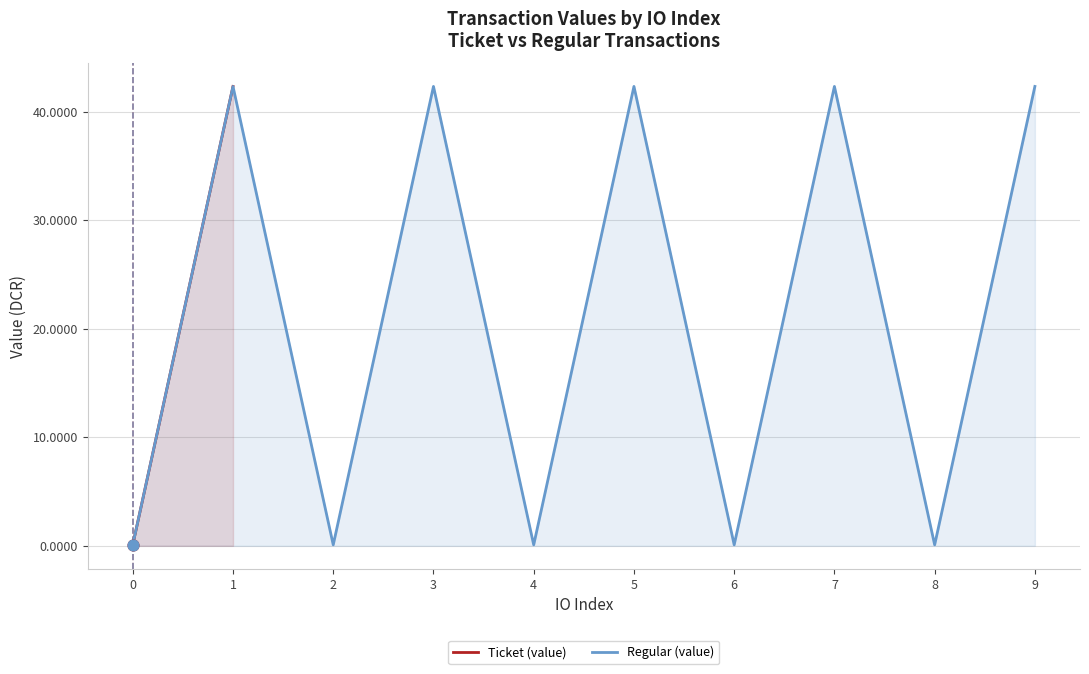

Which series has the largest total across all categories?

Ticket (value)